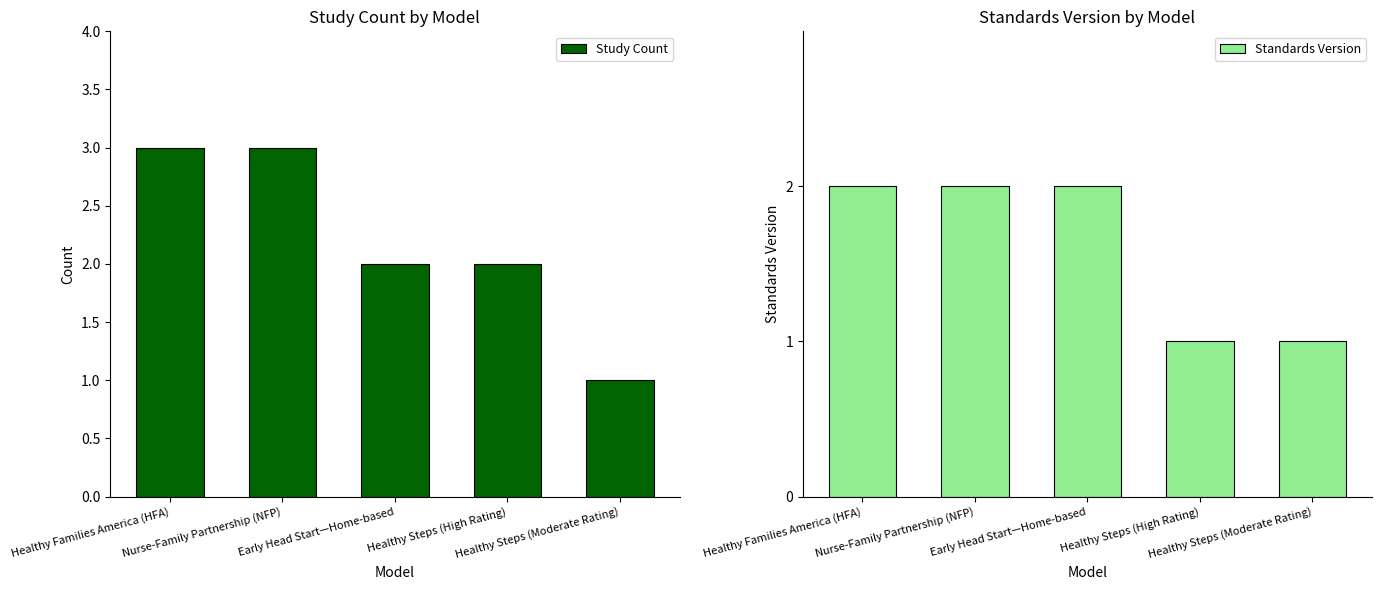

How many bars are there in each group?

2